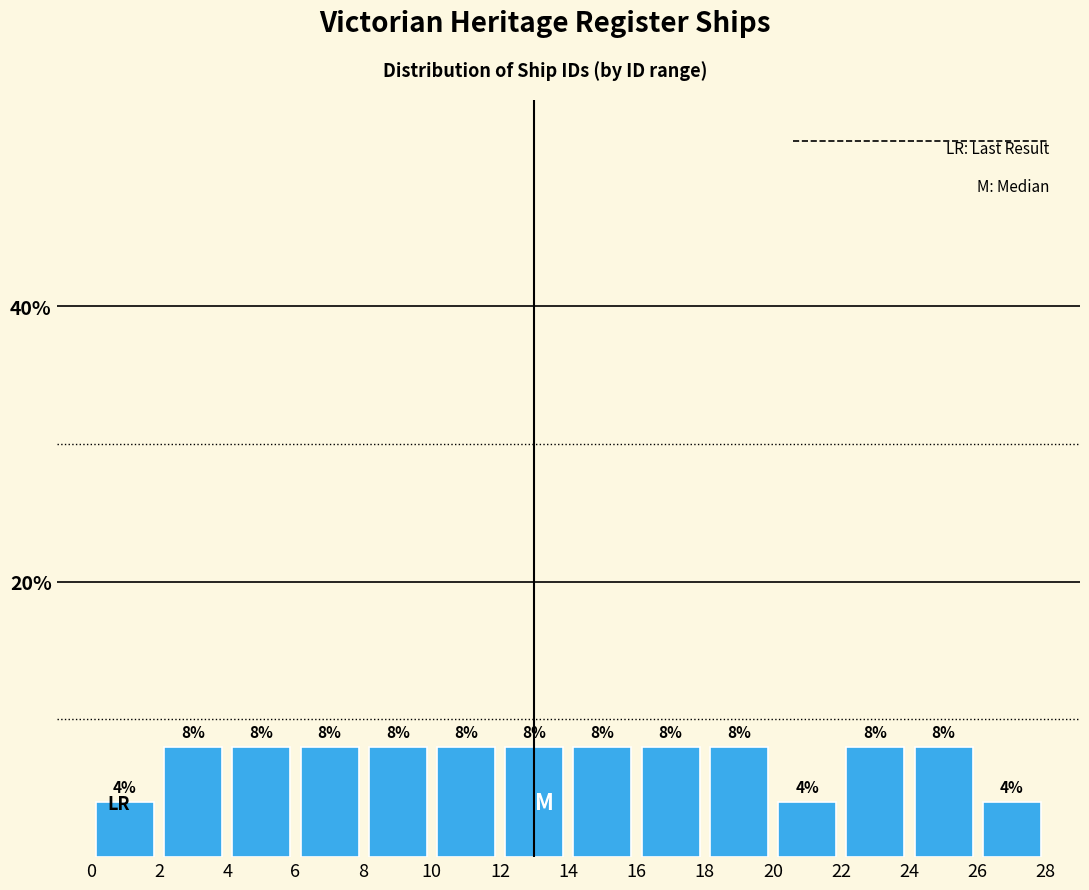

Reading left to right, transcribe this chart: for each bar, give the range it covers on the x-axis and its height.

0 to 2: 4
2 to 4: 8
4 to 6: 8
6 to 8: 8
8 to 10: 8
10 to 12: 8
12 to 14: 8
14 to 16: 8
16 to 18: 8
18 to 20: 8
20 to 22: 4
22 to 24: 8
24 to 26: 8
26 to 28: 4